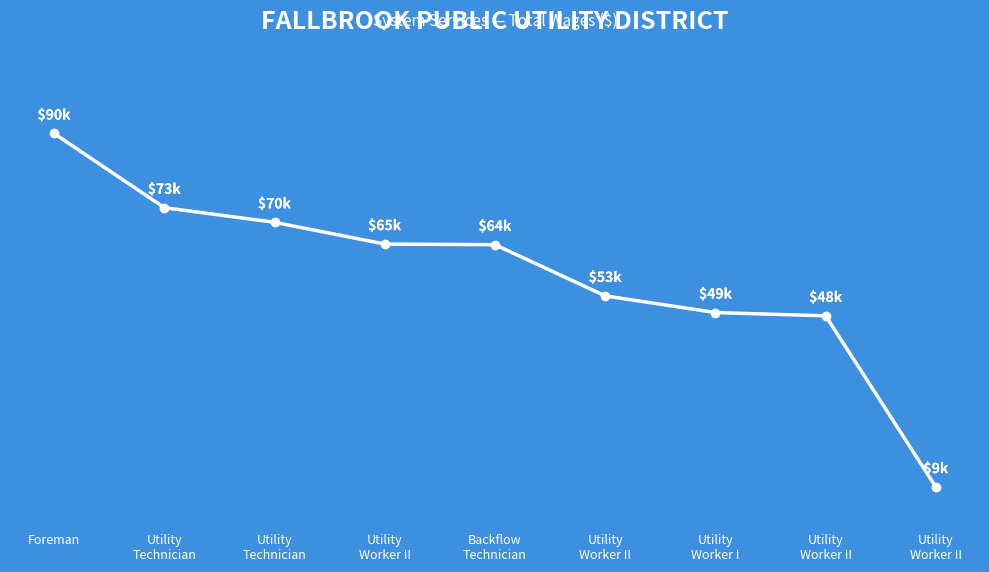

Is this an area chart (filled region under the line)?

No